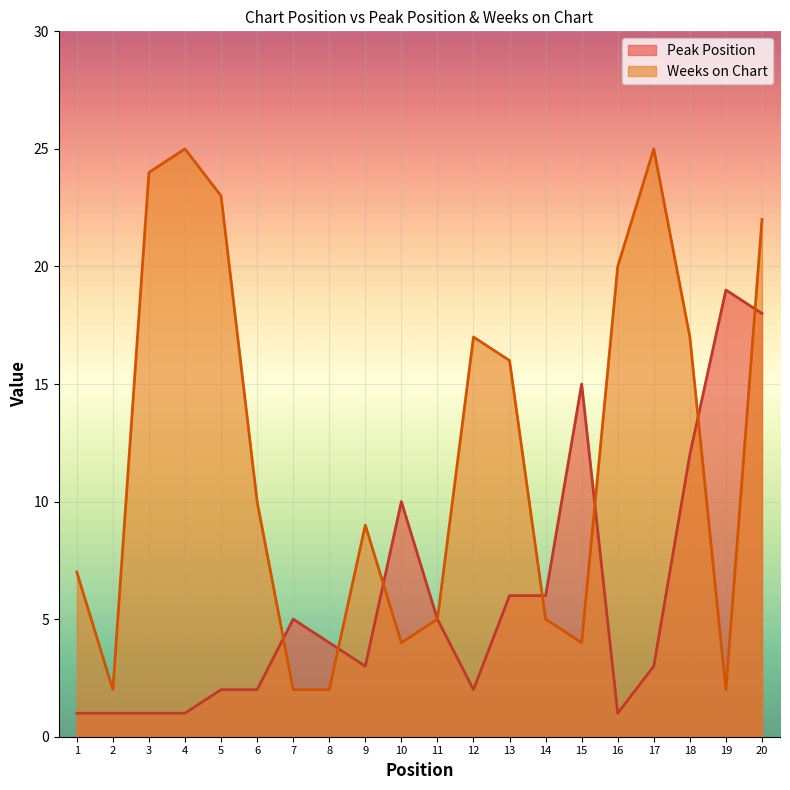

What is the lowest value of the Peak Position series?

1